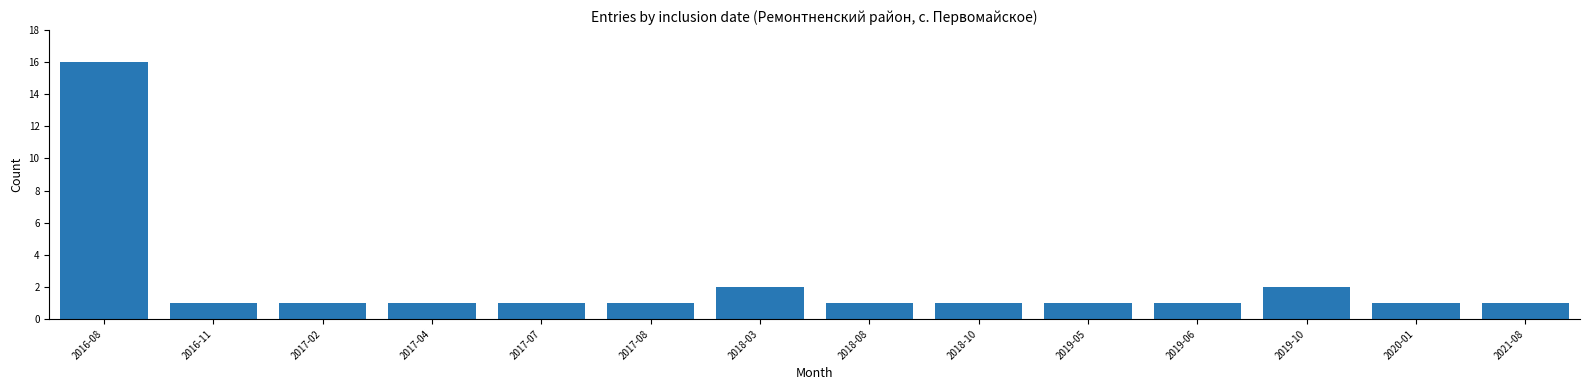

Reading left to right, list all the values displayed in this chart.

16	1	1	1	1	1	2	1	1	1	1	2	1	1